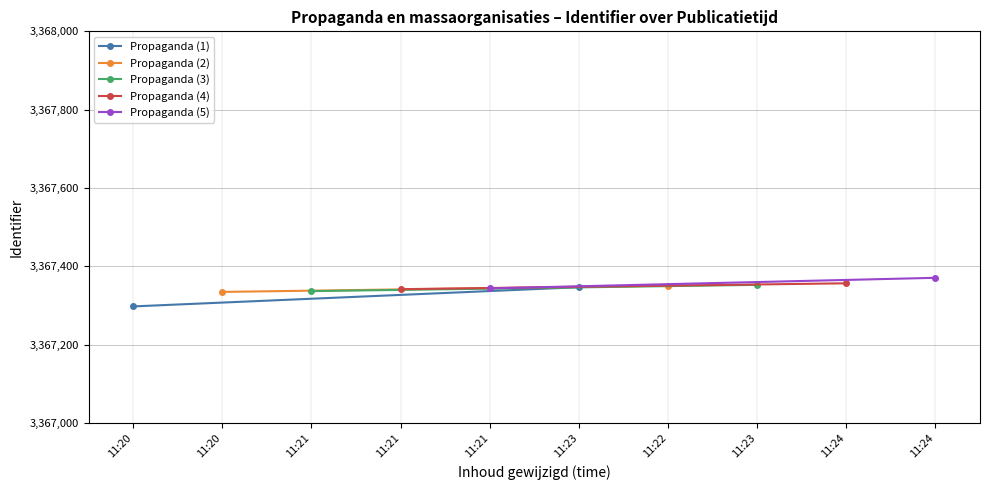

How many data points in Propaganda (5) are less than 3367371?

1